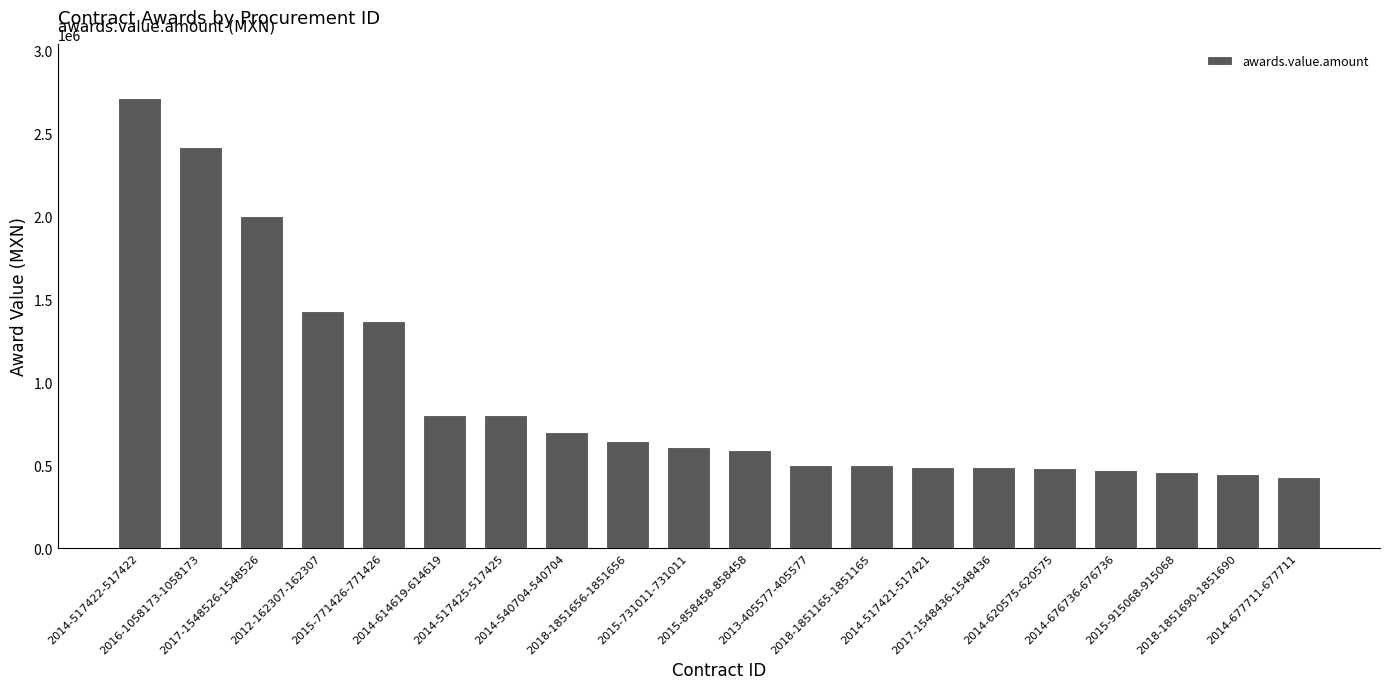

The chart shows a value of 3585156.7 at 2016-1058173-1058173. True or false?

False